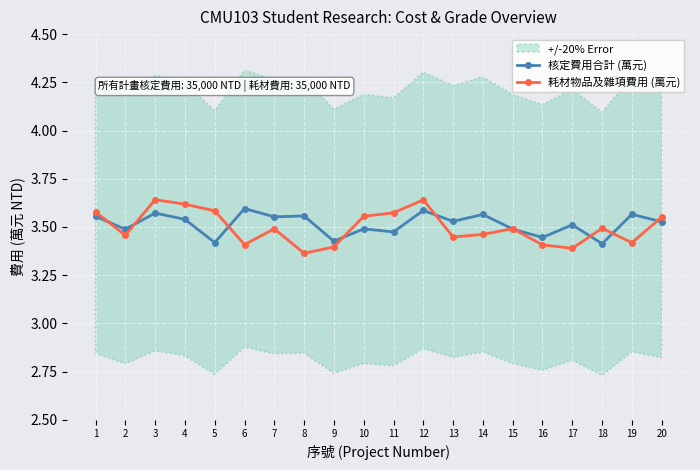

Is this an area chart (filled region under the line)?

No